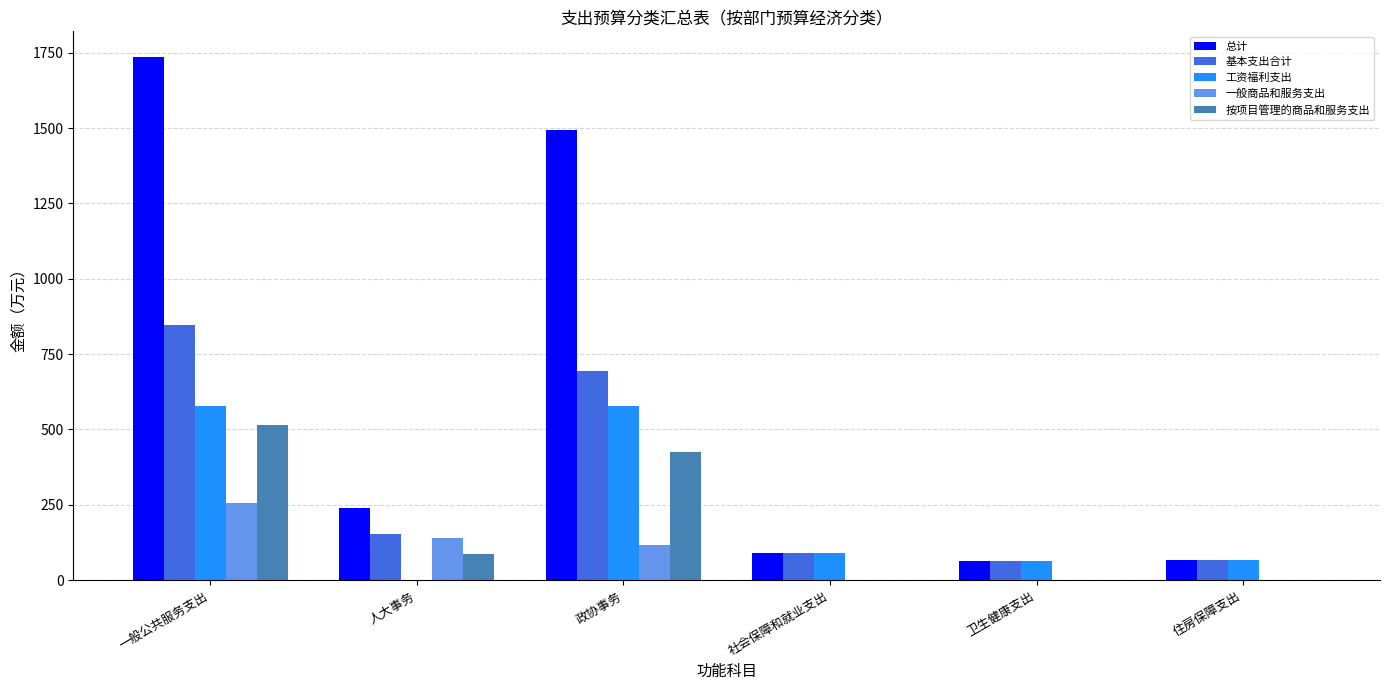

Is it true that 按项目管理的商品和服务支出 equals 0.0 at 社会保障和就业支出?

True